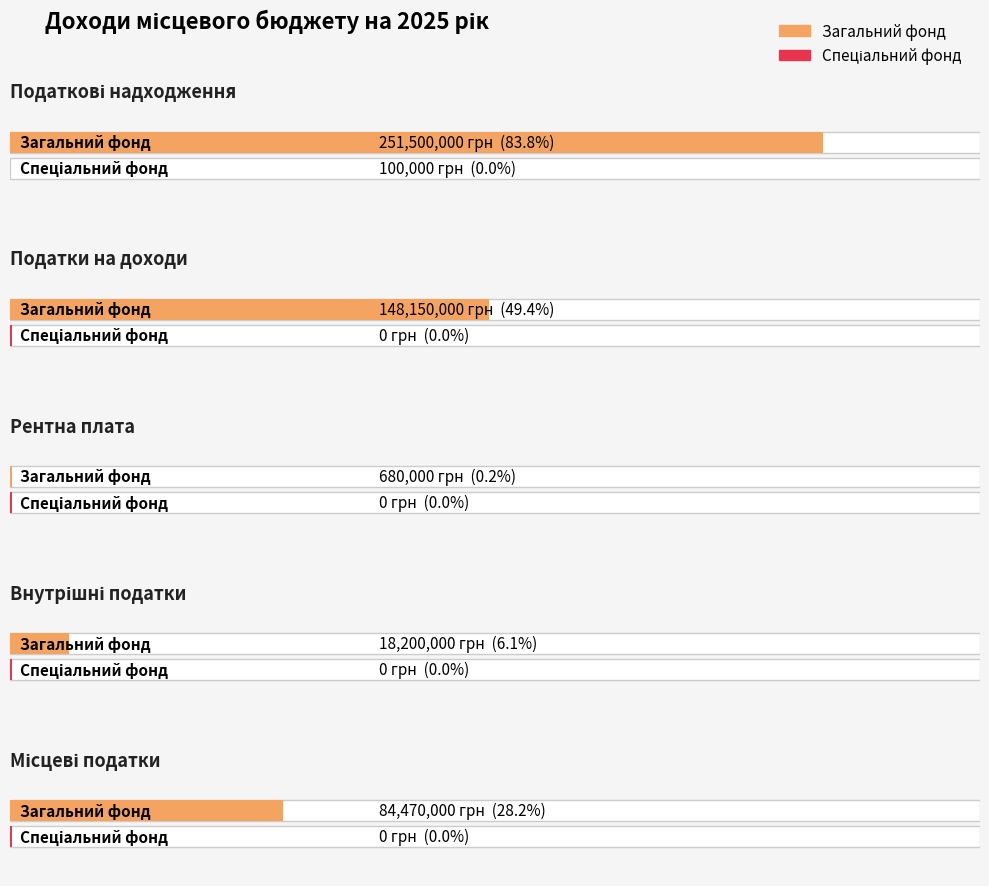

Which category has the lowest value in the Спеціальний фонд series?

Податки на доходи